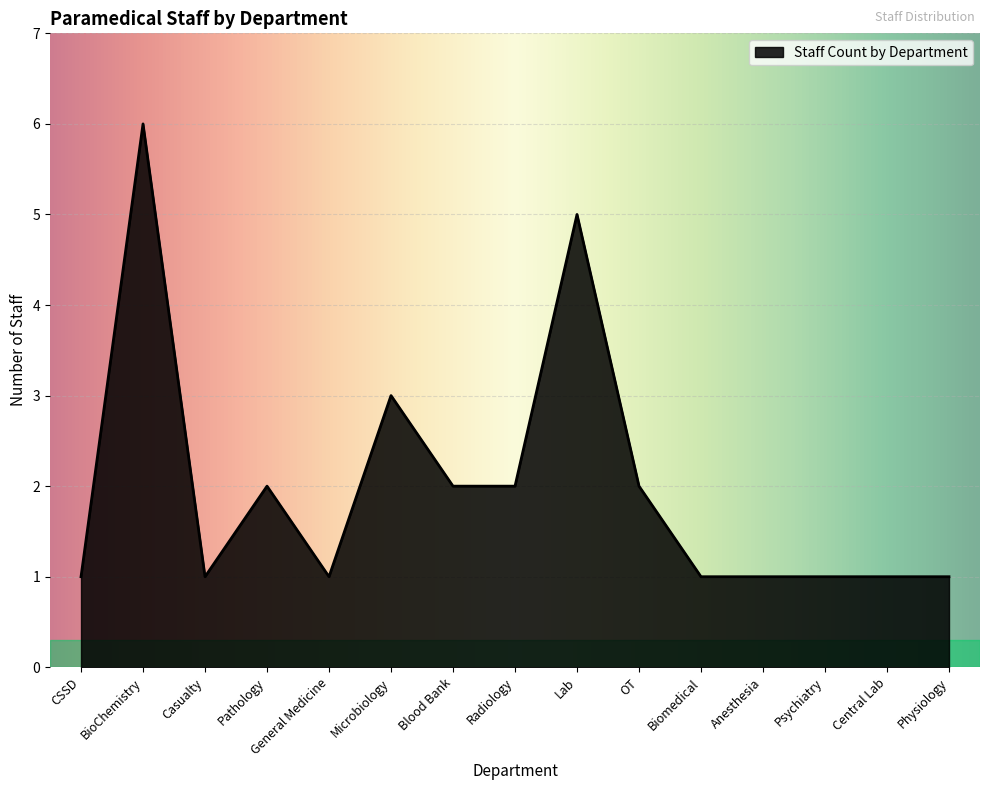

What is the difference between the values at Psychiatry and BioChemistry?

5